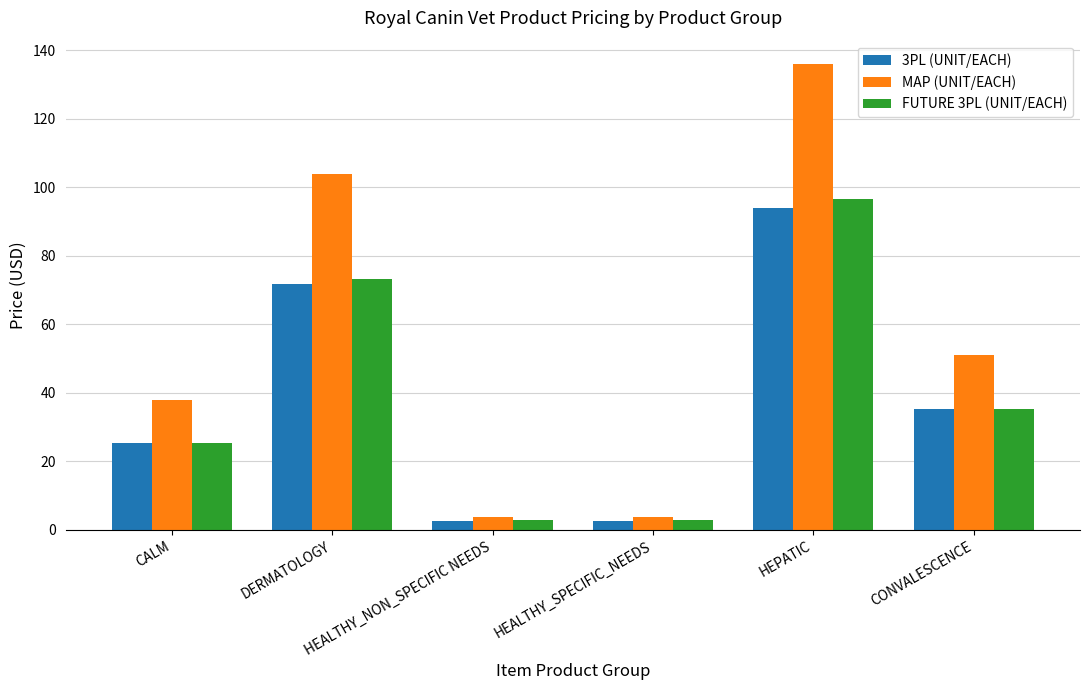

At HEPATIC, list the series in order from smallest to largest.

3PL (UNIT/EACH), FUTURE 3PL (UNIT/EACH), MAP (UNIT/EACH)